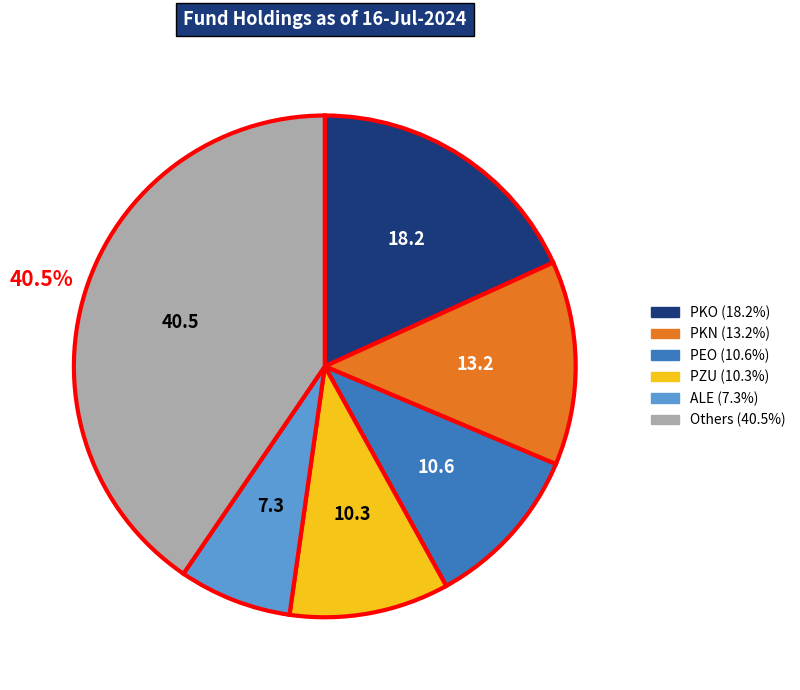

Is there any slice that represents more than half of the pie?

No